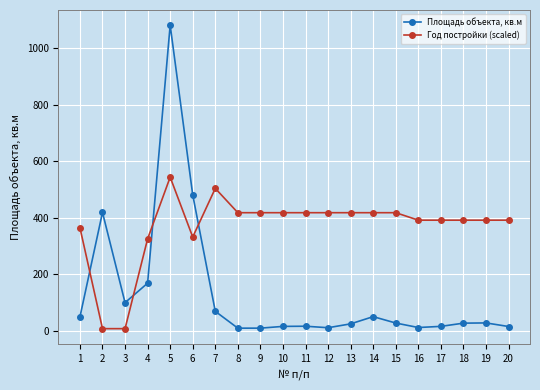

How many lines are shown in the chart?

2